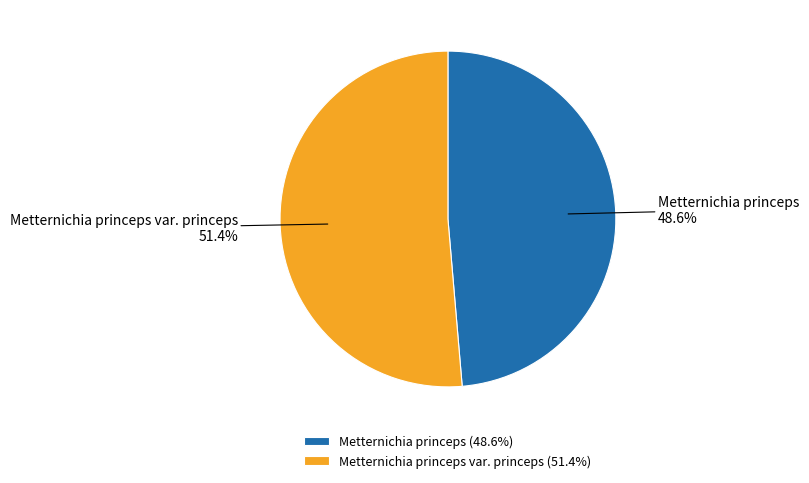

Rank the categories by value from lowest to highest.

Metternichia princeps (48.6%), Metternichia princeps var. princeps (51.4%)